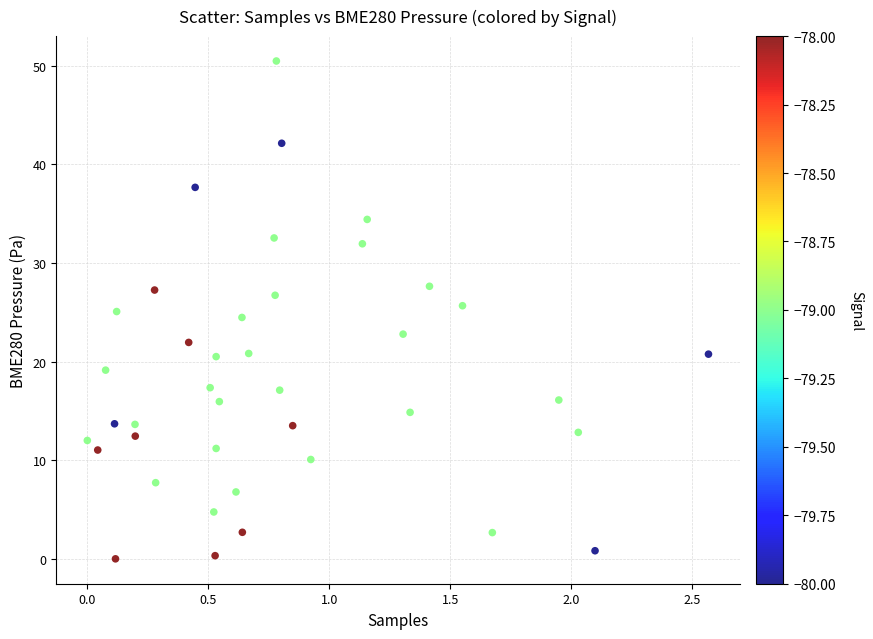

What is the range of Y values (max minus min)?

50.5